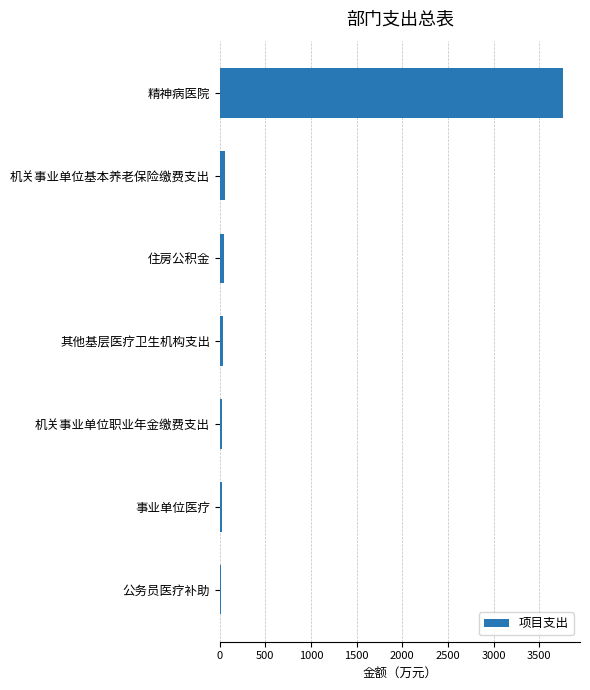

What is the greatest value displayed?

3759.8